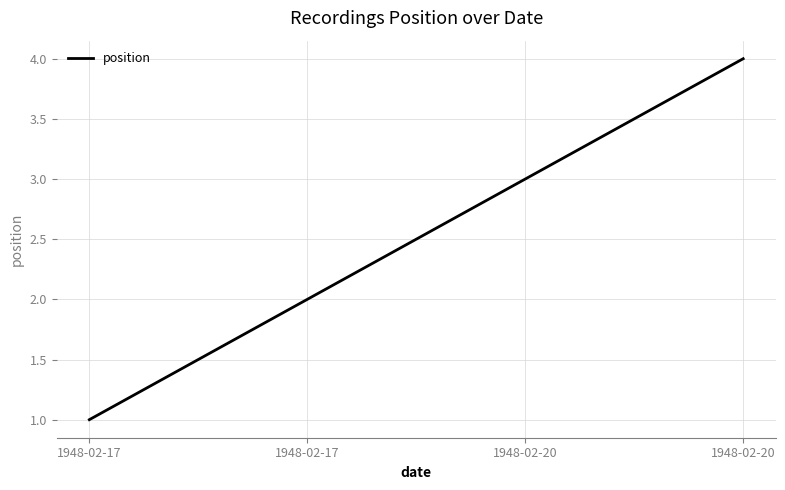

Reading left to right, transcribe all the data shown in this chart.

1	2	3	4